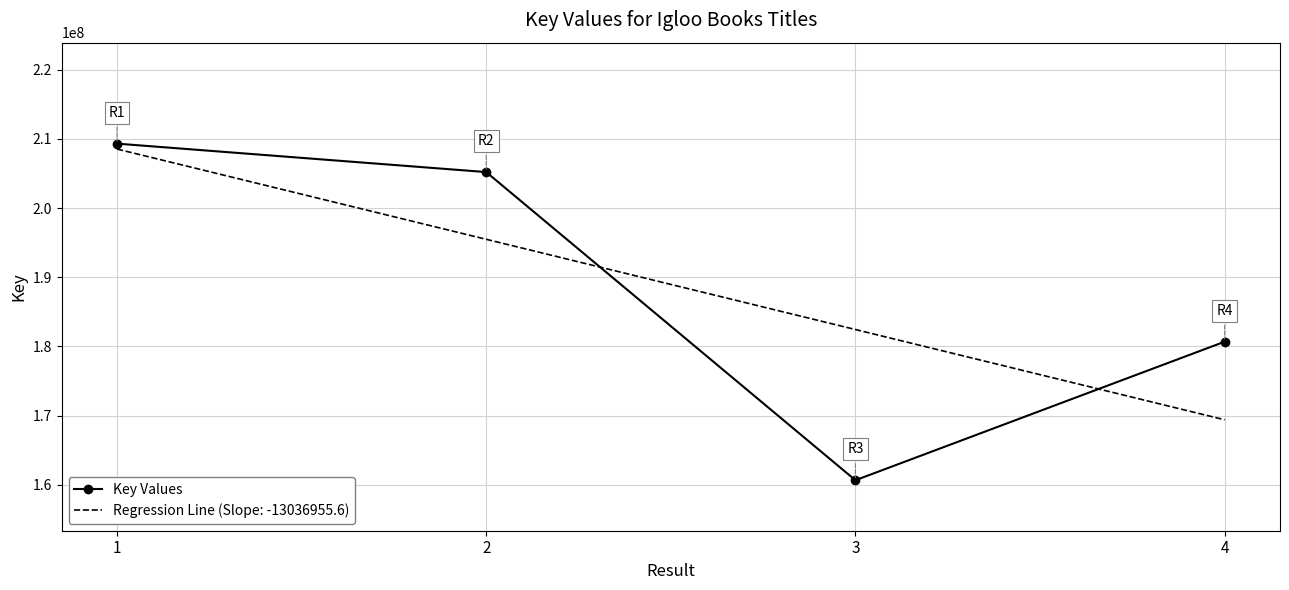

Which series has the largest range (max minus min)?

Key Values